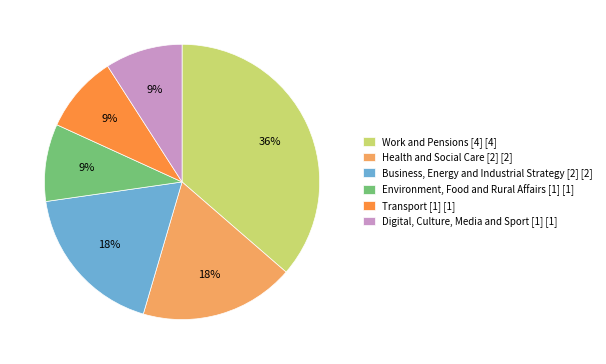

To the nearest percent, what percentage of the pie is Health and Social Care [2]?

18%